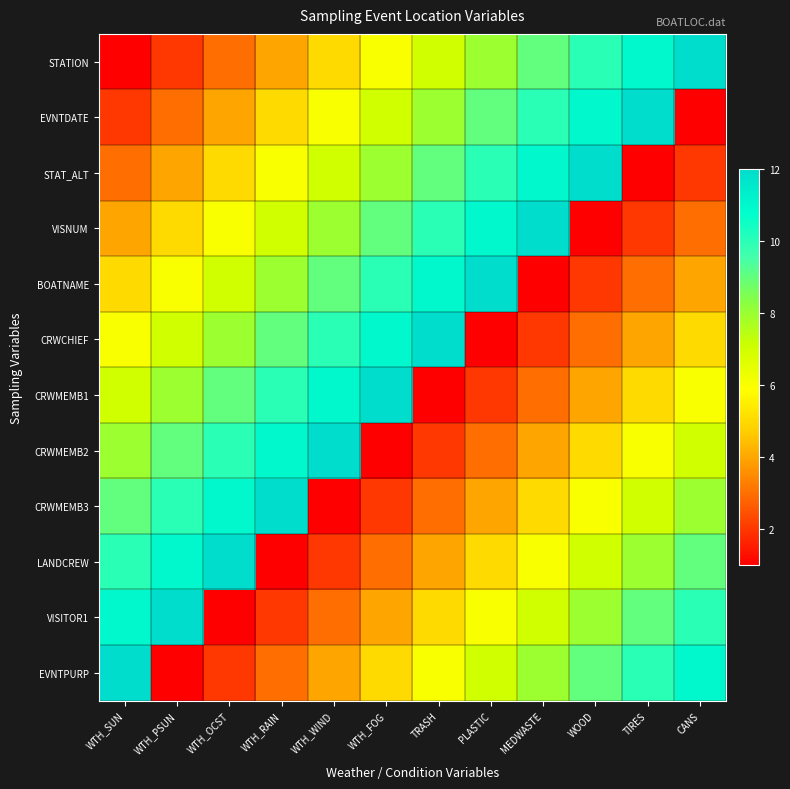

What is the maximum value shown in the chart?

12